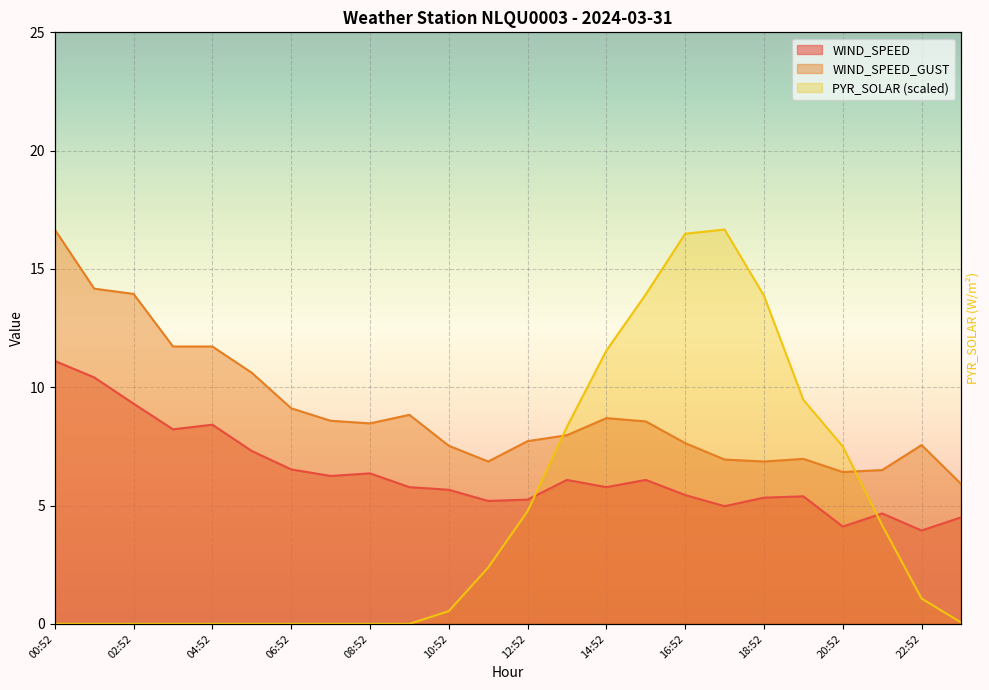

How many lines are shown in the chart?

3